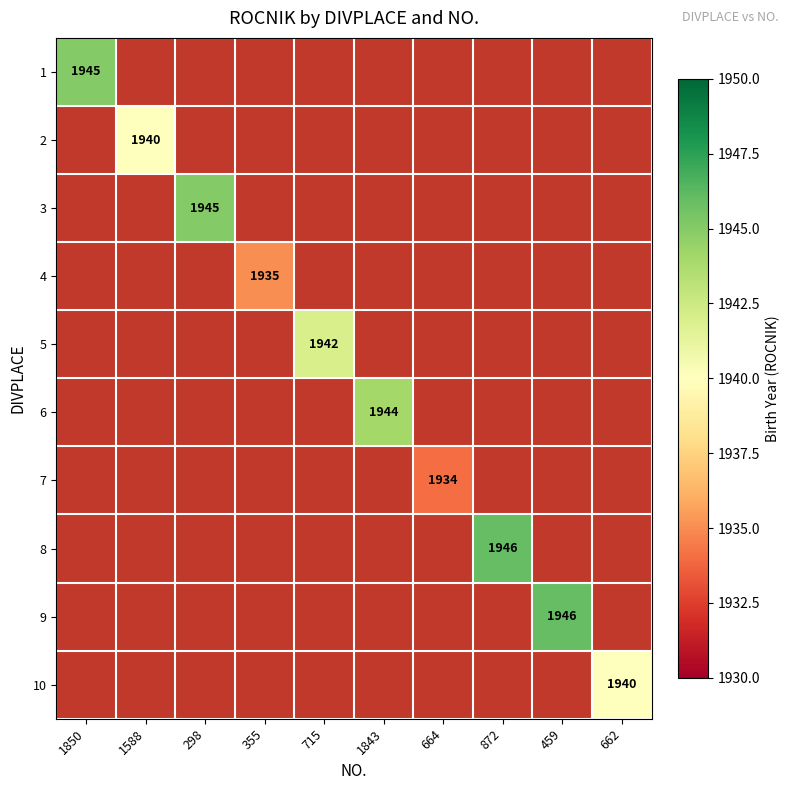

The 5 series shows 1942 at 715. True or false?

True